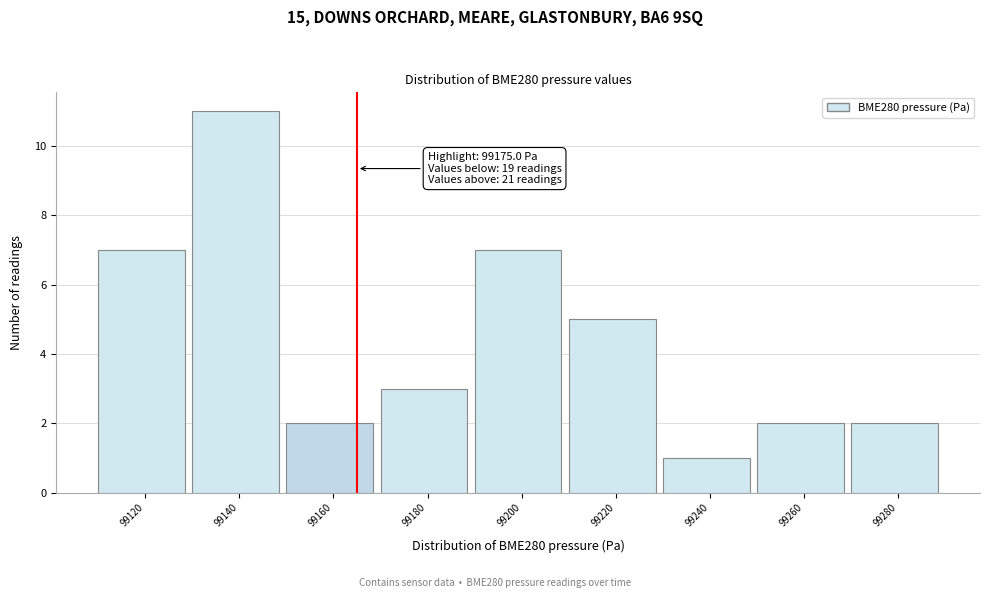

Reading left to right, what are all the values shown in this chart?

7	11	2	3	7	5	1	2	2